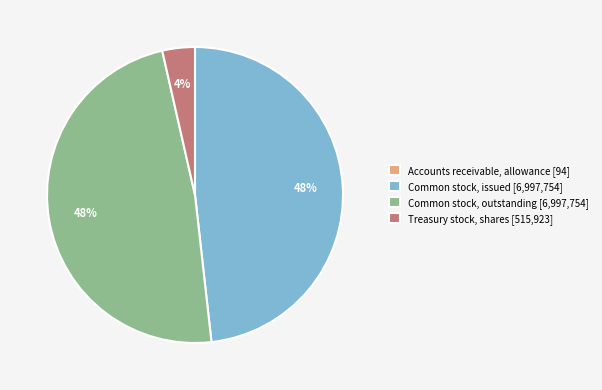

What percentage is the Common stock, issued slice, to the nearest percent?

48%